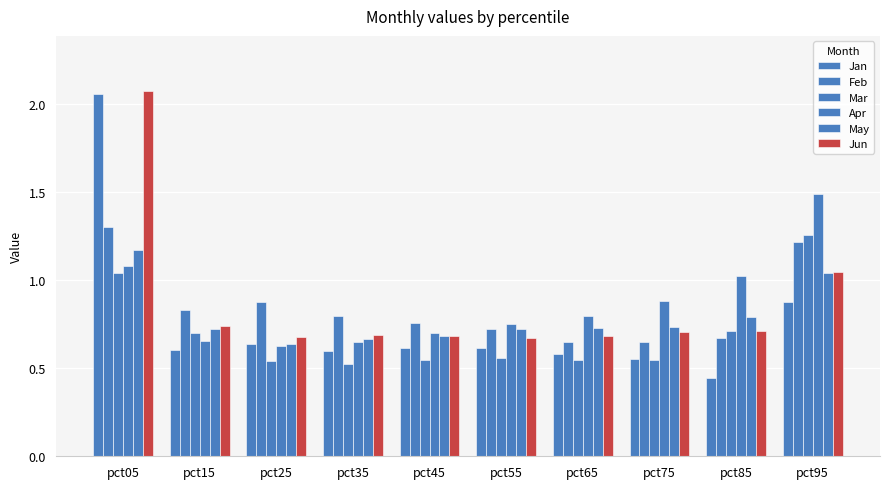

How many series are shown in this chart?

6